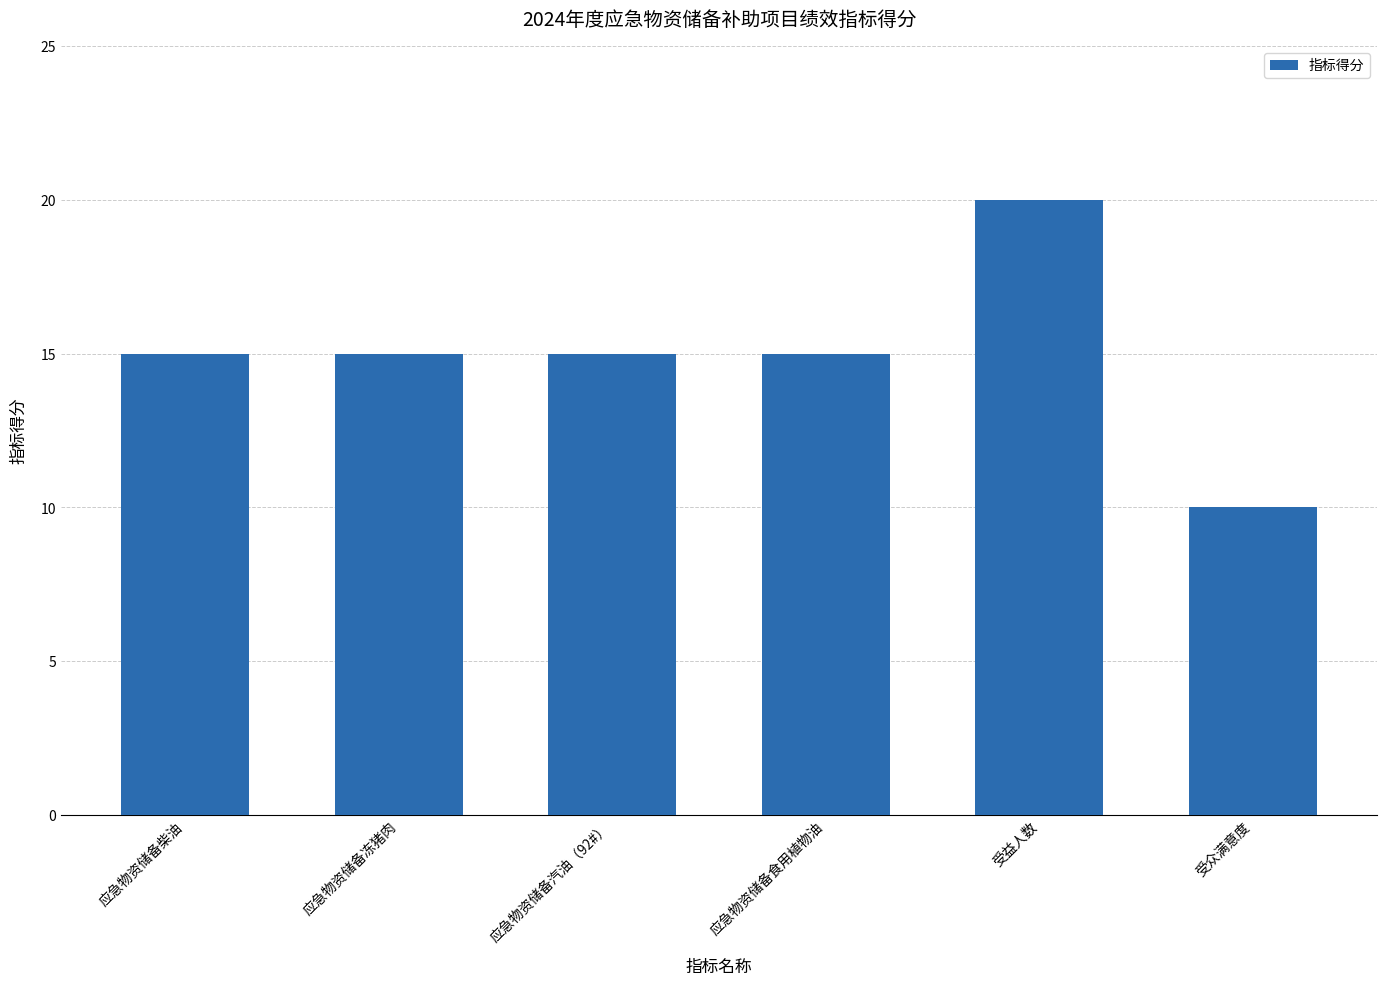

True or false: the data shows 10 at 受众满意度.

True